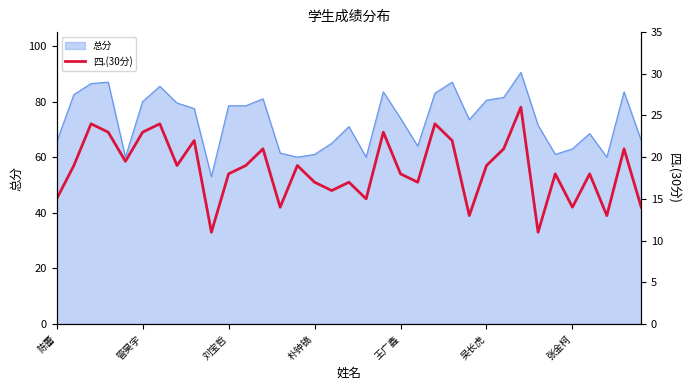

Reading left to right, transcribe all the data shown in this chart.

15.0	19.0	24.0	23.0	19.5	23.0	24.0	19.0	22.0	11.0	18.0	19.0	21.0	14.0	19.0	17.0	16.0	17.0	15.0	23.0	18.0	17.0	24.0	22.0	13.0	19.0	21.0	26.0	11.0	18.0	14.0	18.0	13.0	21.0	14.0